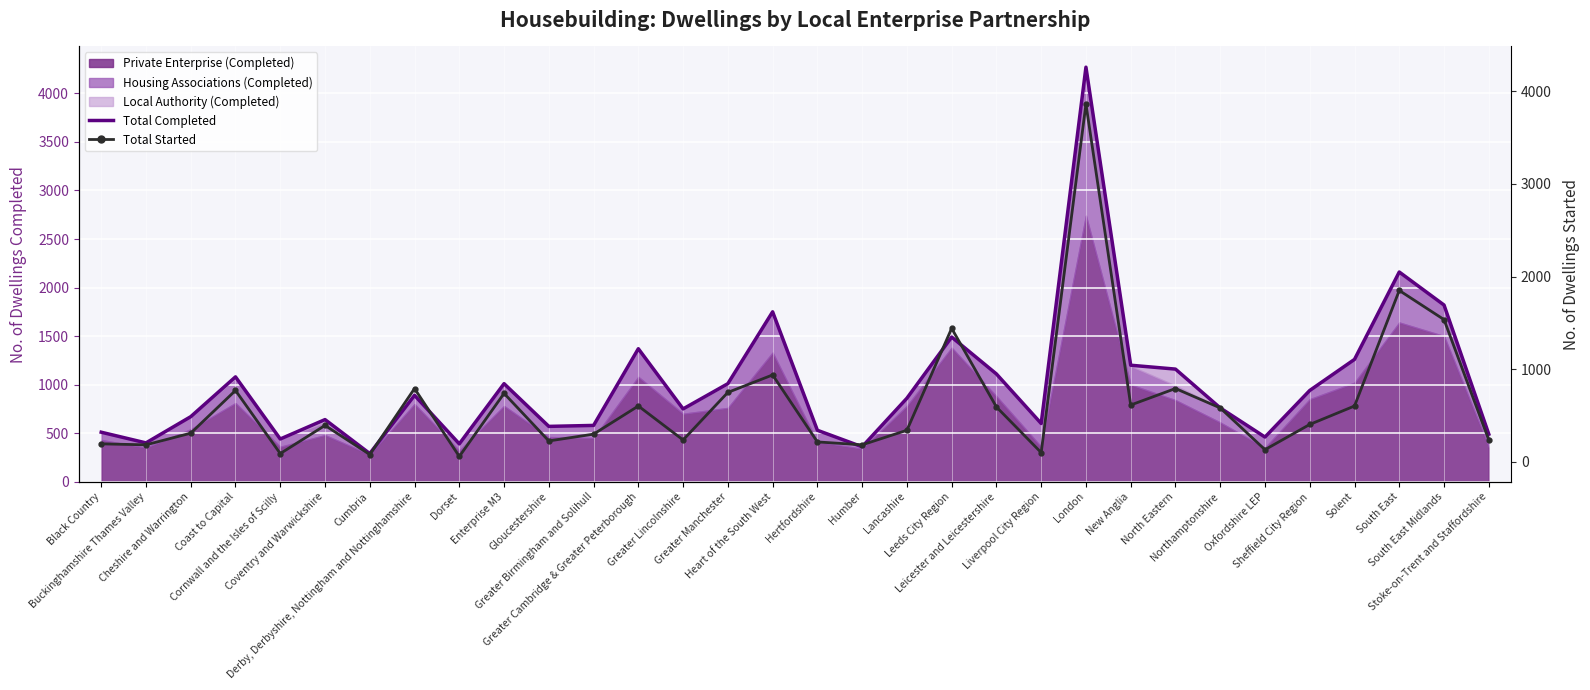

Which category has the highest value in the Total Started series?

London